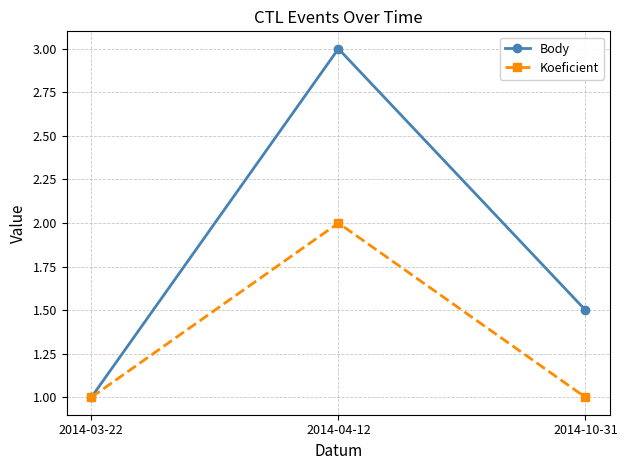

What is the total value across all series at 2014-10-31?

2.5